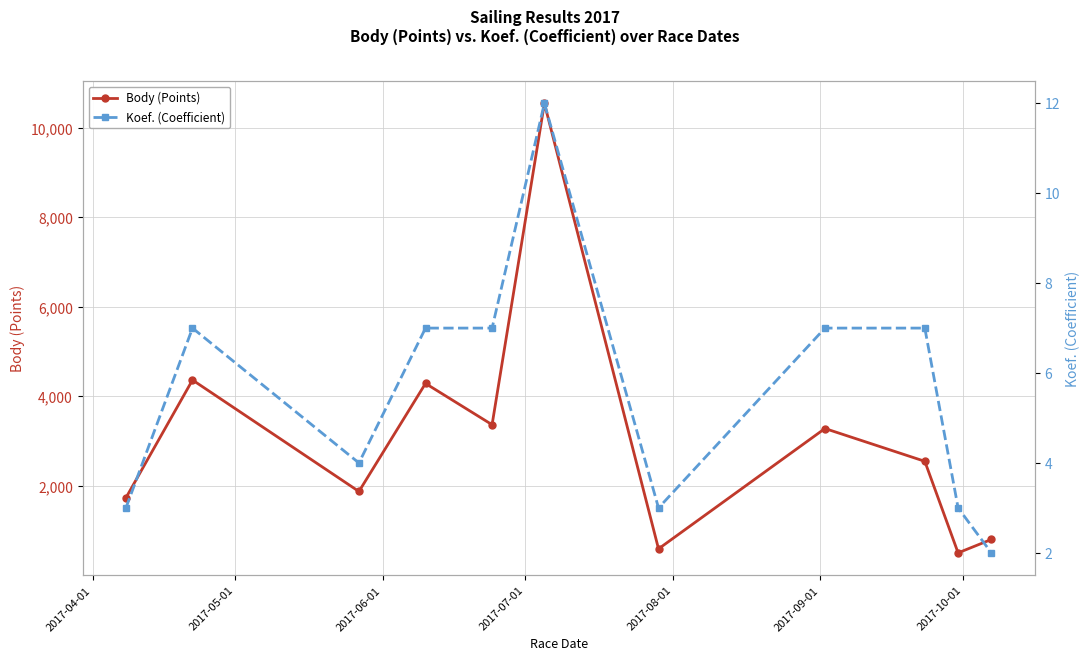

What is the average value of the Body (Points) series?

3084